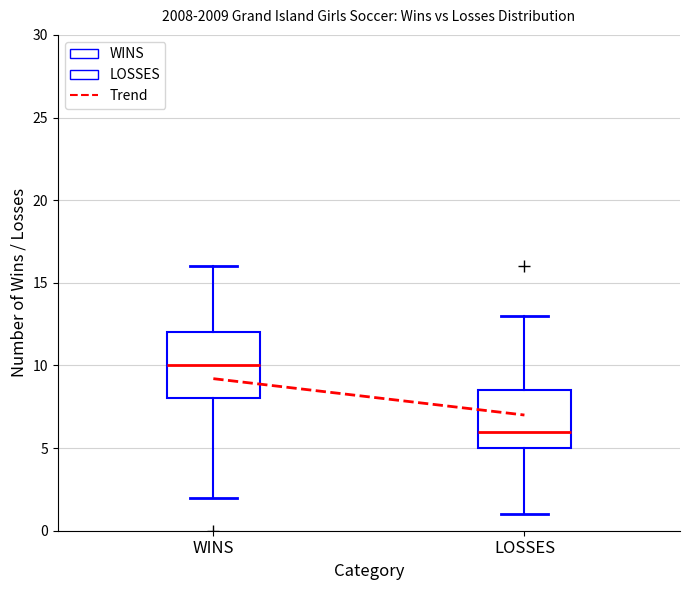

Which box is the tallest, from its lower edge to its upper edge?

WINS